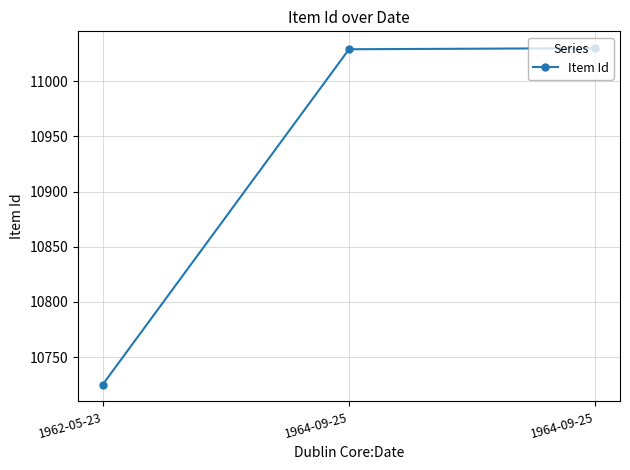

Read the value at 1964-09-25.

11029